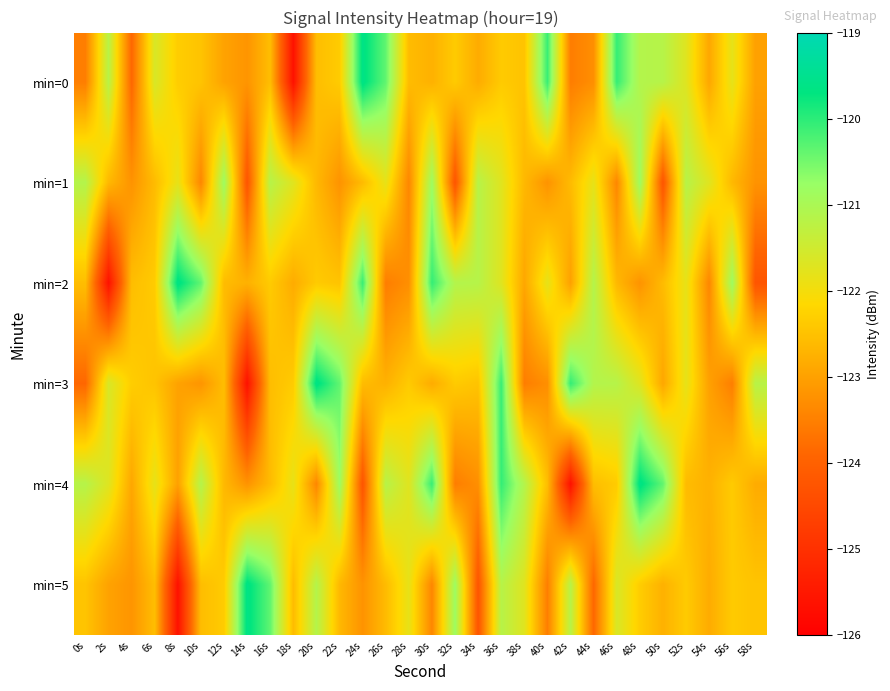

Reading right to left, transcribe all the data shown in this chart.

min=0: 58s=-123.0	56s=-121.8	54s=-122.9	52s=-121.7	50s=-121.2	48s=-121.1	46s=-120.1	44s=-123.3	42s=-123.5	40s=-120.1	38s=-122.5	36s=-122.4	34s=-122.8	32s=-122.4	30s=-122.7	28s=-122.6	26s=-120.4	24s=-119.6	22s=-122.3	20s=-122.6	18s=-125.6	16s=-122.6	14s=-123.2	12s=-123.0	10s=-122.5	8s=-122.3	6s=-121.6	4s=-123.9	2s=-121.2	0s=-123.5
min=1: 58s=-123.2	56s=-122.6	54s=-121.7	52s=-121.2	50s=-124.2	48s=-120.8	46s=-123.4	44s=-121.8	42s=-122.6	40s=-123.2	38s=-122.6	36s=-121.7	34s=-121.2	32s=-124.2	30s=-120.8	28s=-123.4	26s=-121.8	24s=-122.6	22s=-123.2	20s=-122.6	18s=-121.7	16s=-121.2	14s=-124.2	12s=-120.8	10s=-123.4	8s=-121.8	6s=-122.6	4s=-123.2	2s=-122.6	0s=-121.1
min=2: 58s=-124.2	56s=-120.8	54s=-123.4	52s=-121.8	50s=-122.6	48s=-123.2	46s=-122.6	44s=-121.1	42s=-123.0	40s=-121.8	38s=-122.9	36s=-121.7	34s=-121.2	32s=-121.1	30s=-120.1	28s=-123.3	26s=-123.5	24s=-120.1	22s=-122.5	20s=-122.4	18s=-122.8	16s=-122.4	14s=-122.7	12s=-122.6	10s=-120.4	8s=-119.6	6s=-122.3	4s=-122.6	2s=-125.6	0s=-122.6
min=3: 58s=-121.2	56s=-123.5	54s=-123.0	52s=-121.8	50s=-122.9	48s=-121.7	46s=-121.2	44s=-121.1	42s=-120.1	40s=-123.3	38s=-123.5	36s=-120.1	34s=-122.5	32s=-122.4	30s=-122.8	28s=-122.4	26s=-122.7	24s=-122.6	22s=-120.4	20s=-119.6	18s=-122.3	16s=-122.6	14s=-125.6	12s=-122.6	10s=-123.2	8s=-123.0	6s=-122.5	4s=-122.3	2s=-121.6	0s=-123.9
min=4: 58s=-122.8	56s=-122.4	54s=-122.7	52s=-122.6	50s=-120.4	48s=-119.6	46s=-122.3	44s=-122.6	42s=-125.6	40s=-122.6	38s=-121.1	36s=-120.1	34s=-123.3	32s=-123.5	30s=-120.1	28s=-121.7	26s=-121.2	24s=-124.2	22s=-120.8	20s=-123.4	18s=-121.8	16s=-122.6	14s=-123.2	12s=-122.6	10s=-121.1	8s=-123.0	6s=-121.8	4s=-122.9	2s=-121.7	0s=-121.2
min=5: 58s=-122.5	56s=-122.4	54s=-122.8	52s=-122.4	50s=-122.7	48s=-122.3	46s=-121.6	44s=-123.9	42s=-121.2	40s=-123.5	38s=-121.7	36s=-121.2	34s=-124.2	32s=-120.8	30s=-123.4	28s=-121.8	26s=-122.6	24s=-123.2	22s=-122.6	20s=-121.1	18s=-122.6	16s=-120.4	14s=-119.6	12s=-122.3	10s=-122.6	8s=-125.6	6s=-122.6	4s=-123.2	2s=-123.0	0s=-122.5